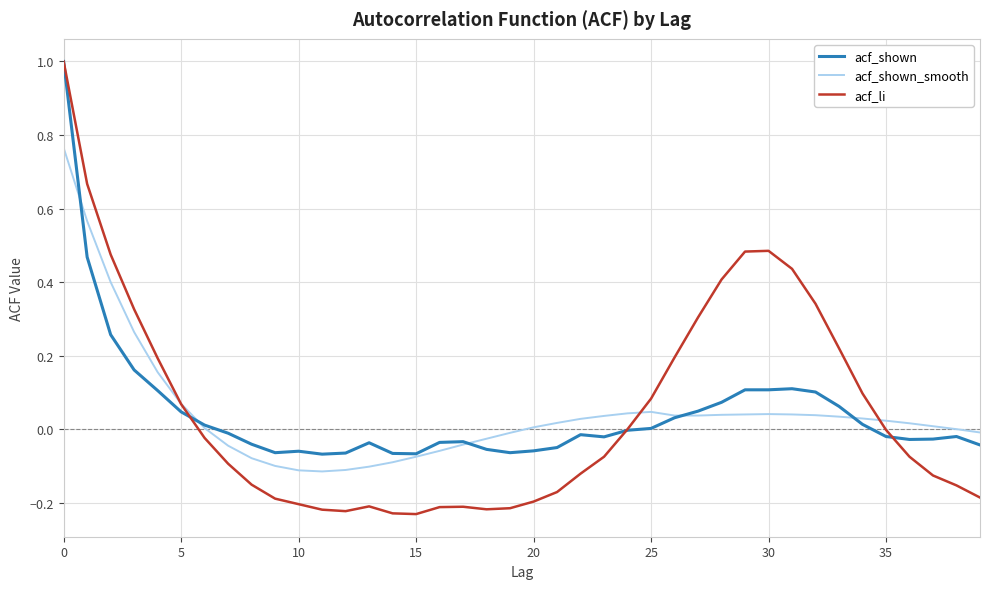

Which series has the largest range (max minus min)?

acf_li